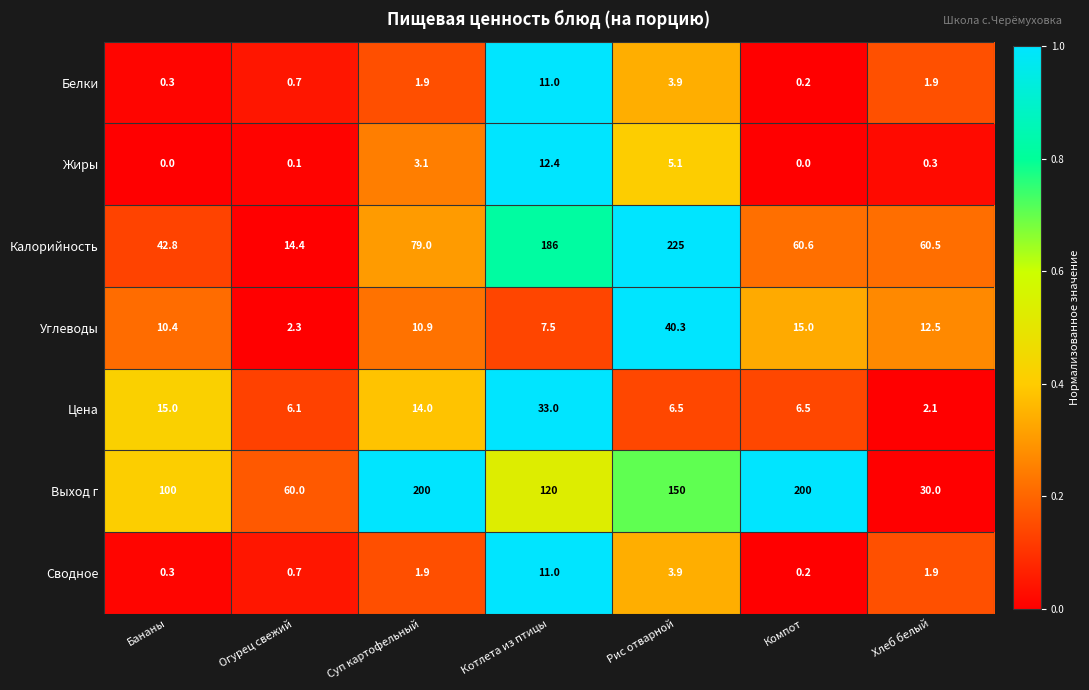

Which series has the largest total across all categories?

Выход г